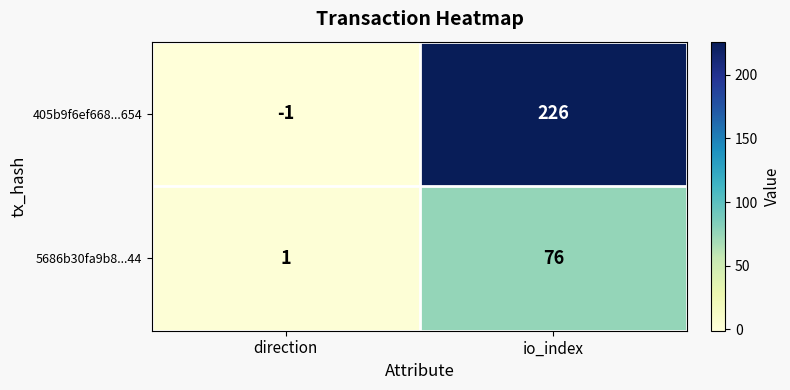

Between direction and io_index, which series saw the biggest shift?

405b9f6ef668...654